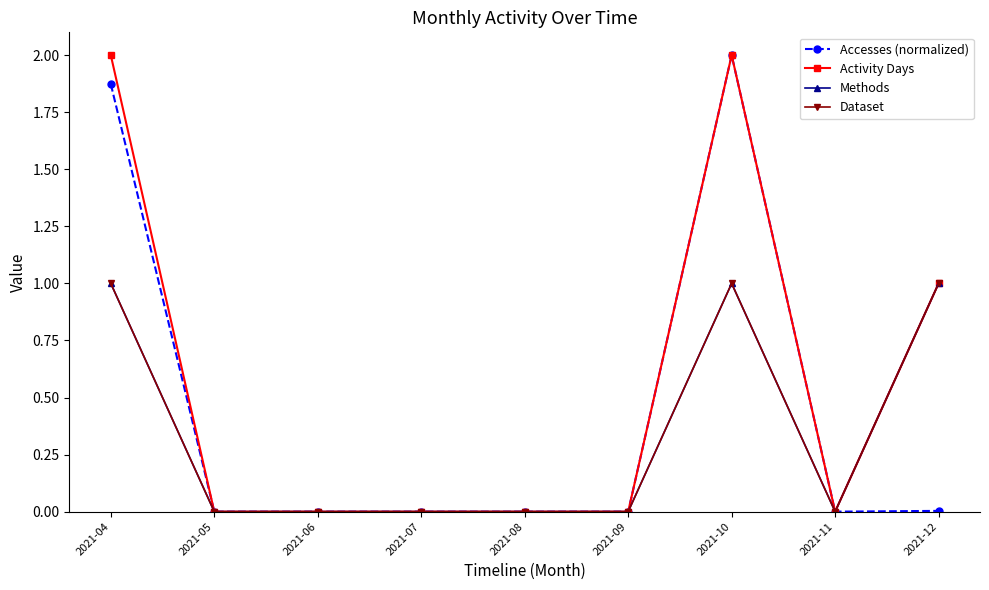

At which category does Methods reach its first local peak?

2021-10